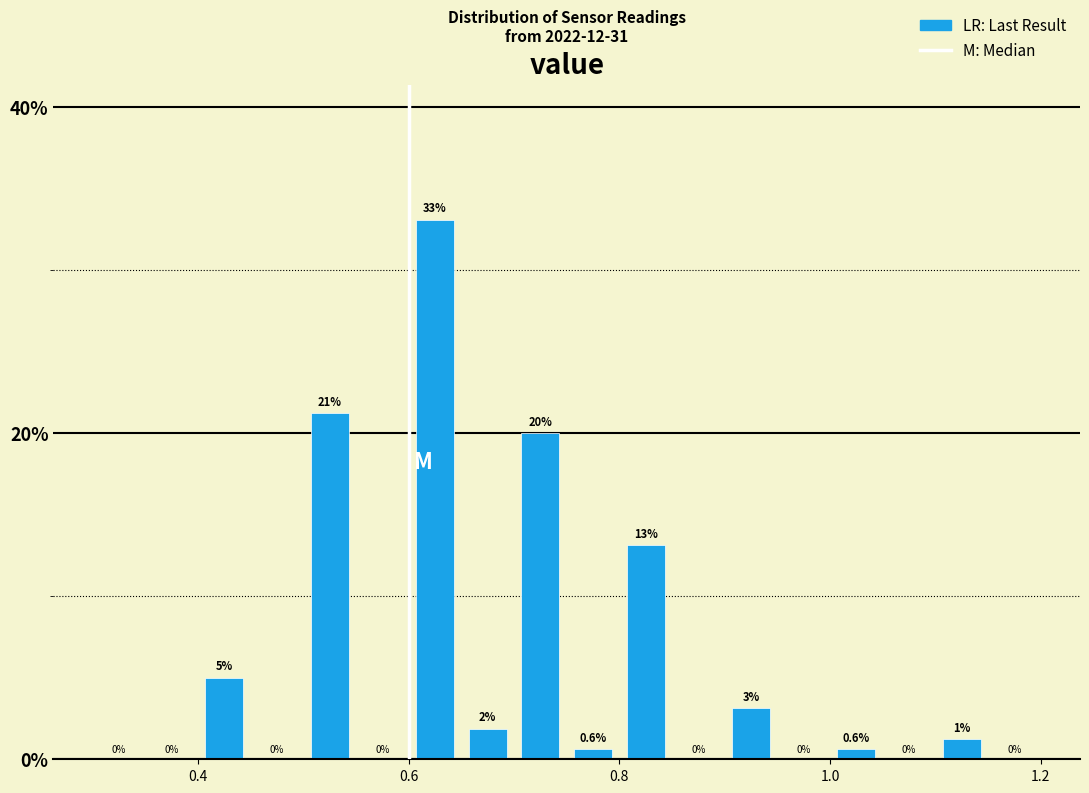

Read against the x-axis, roughly where is the centre of the tallest bar?

0.62